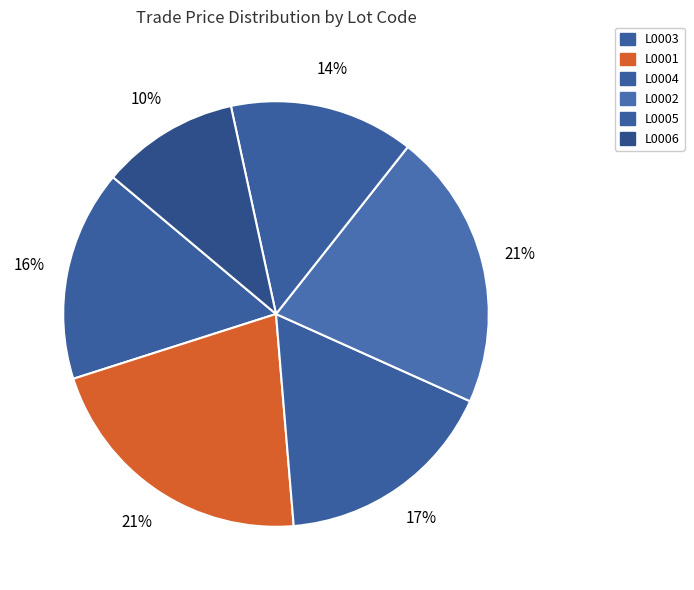

Count the number of slices in the pie.

6